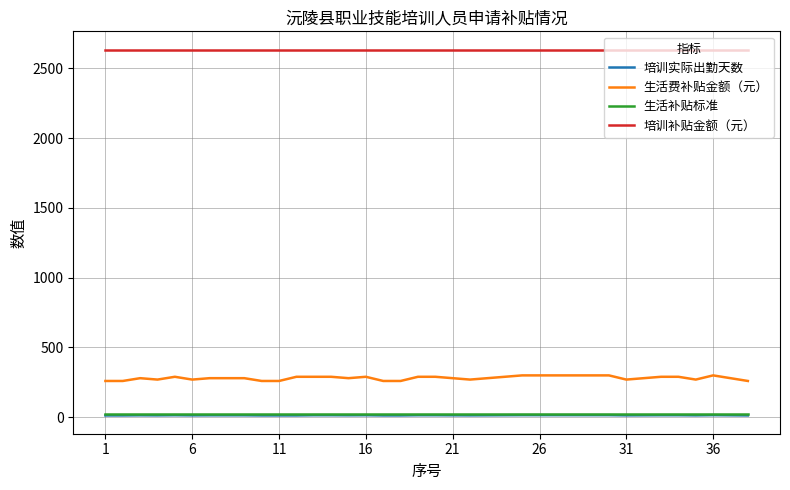

What is the lowest value of the 生活费补贴金额（元） series?

260.0